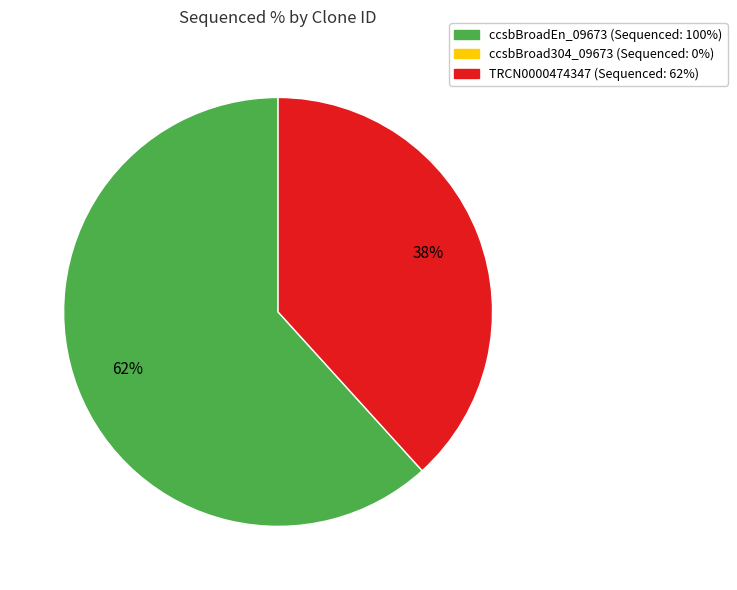

To the nearest percent, what is the average slice percentage?

50%